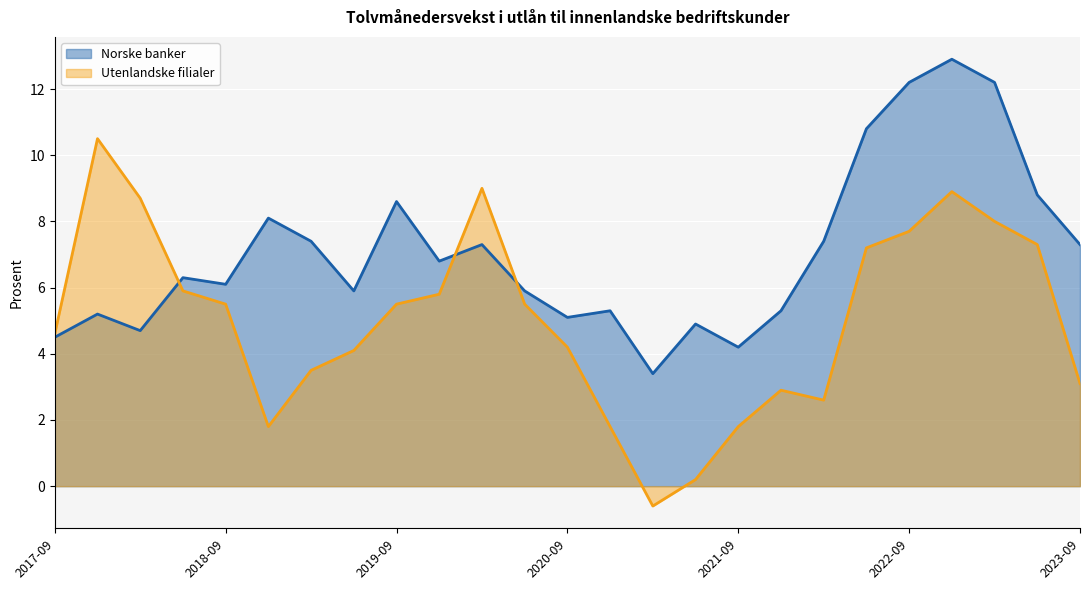

What is the difference between the Utenlandske filialer values at 2019-06-30 and 2018-06-30?

1.8